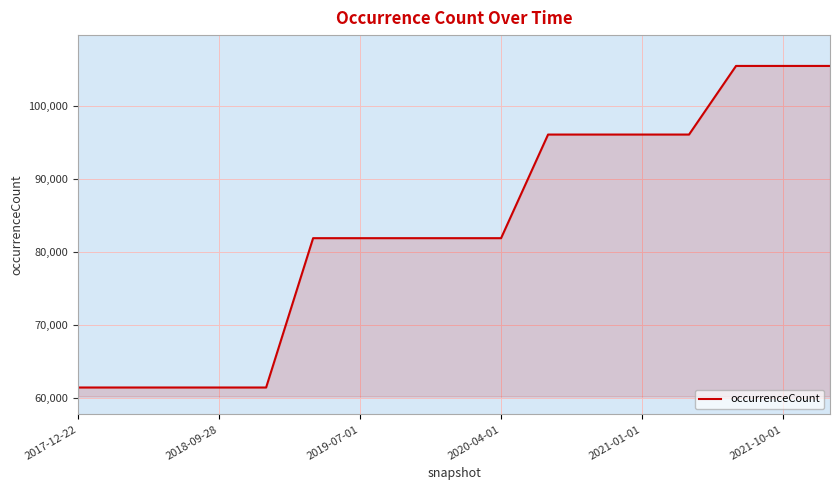

How many lines are shown in the chart?

1